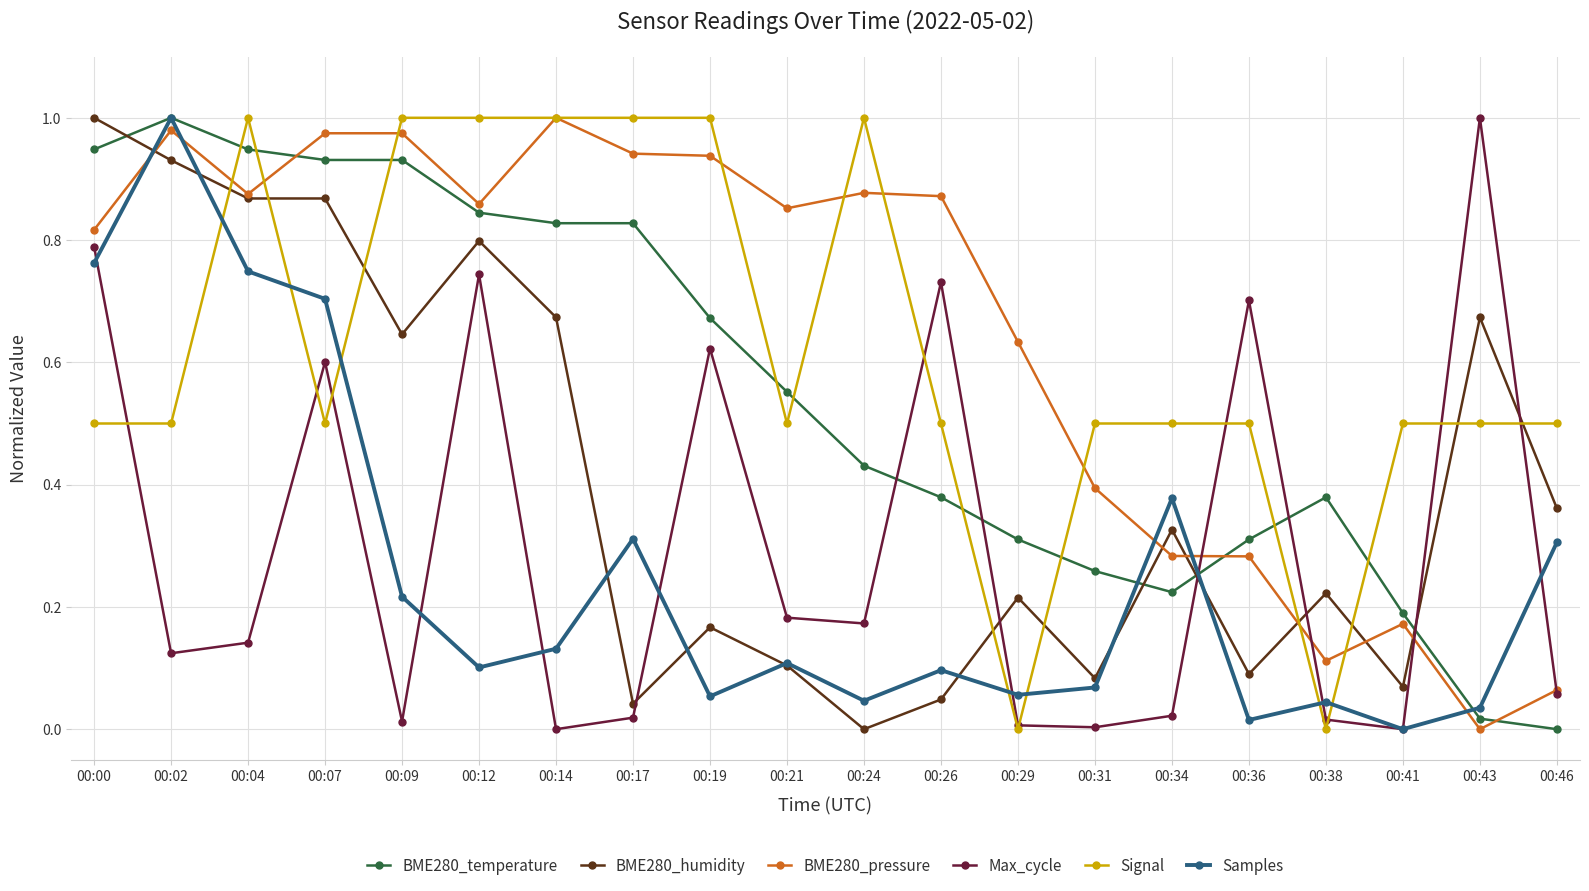

At which label does Samples reach its minimum?

00:41